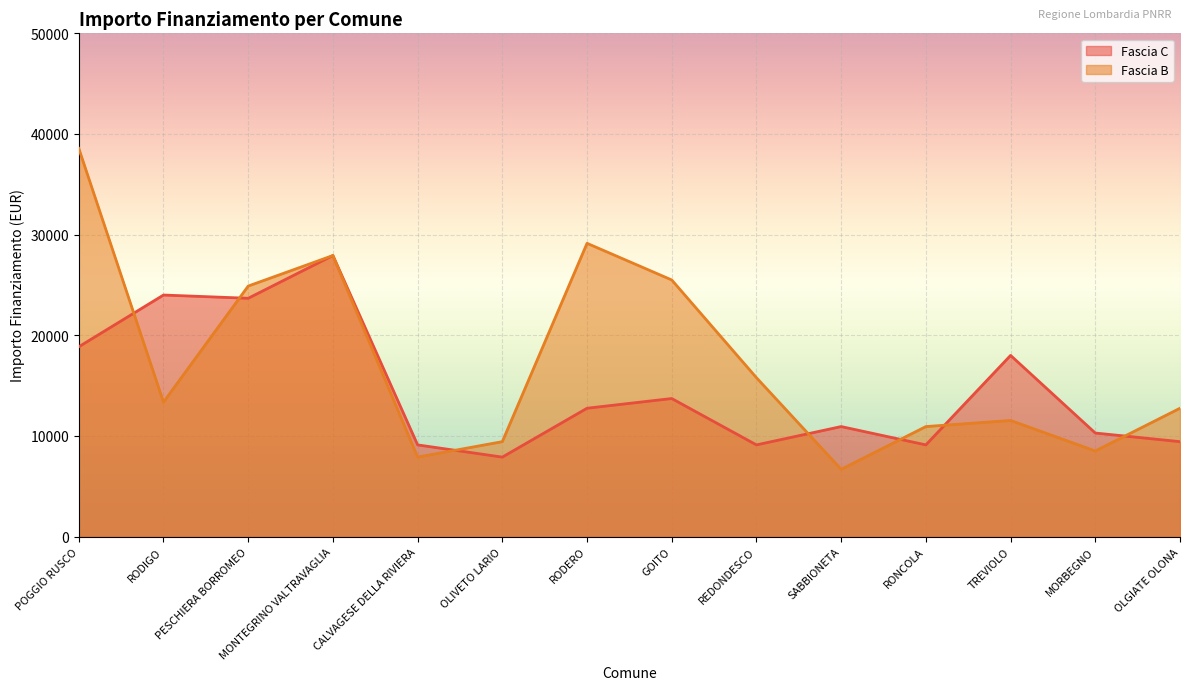

The value of Fascia C at POGGIO RUSCO is 7594. True or false?

False